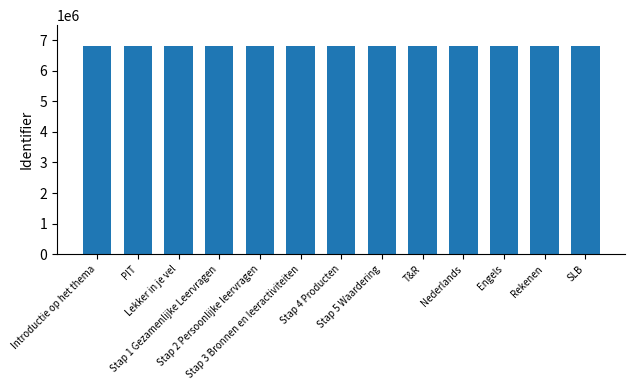

What is the average value?

6808984